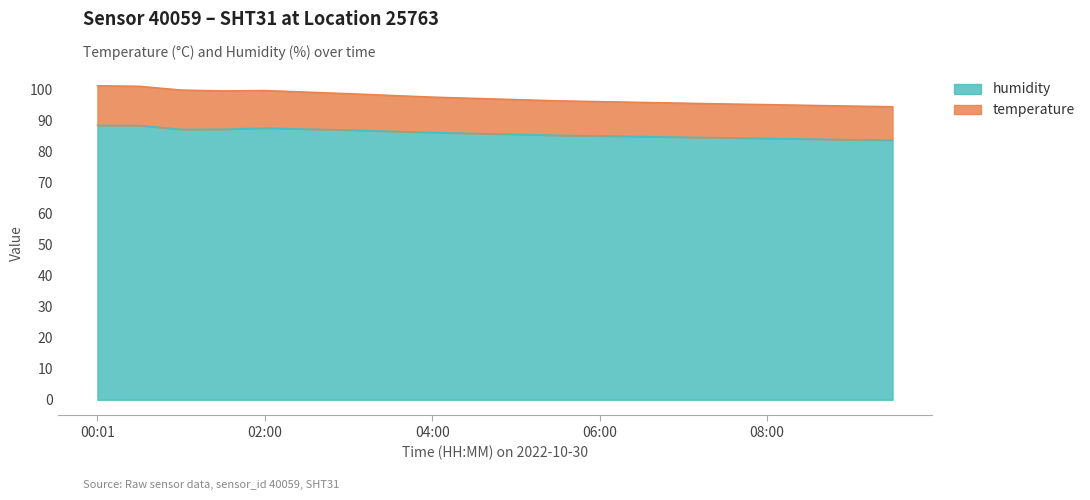

What is the difference between the values at 00:01 and 01:30?

1.2